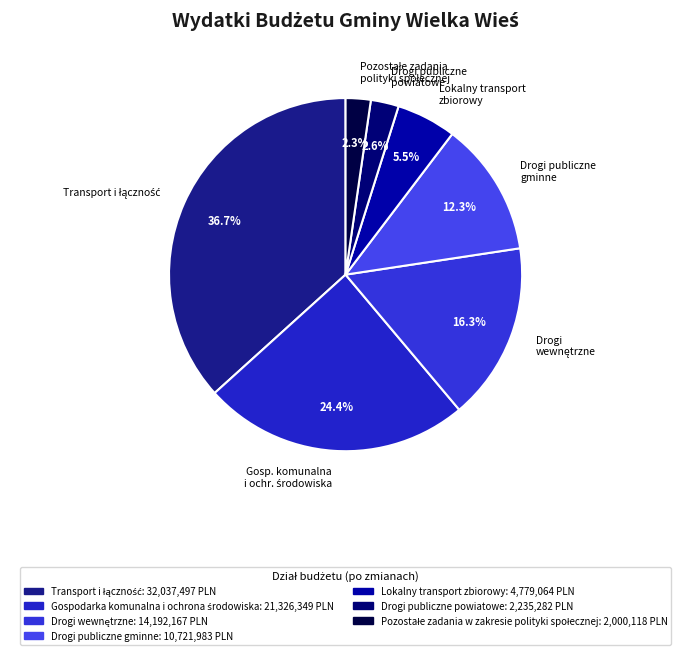

Is there a majority slice in this chart?

No